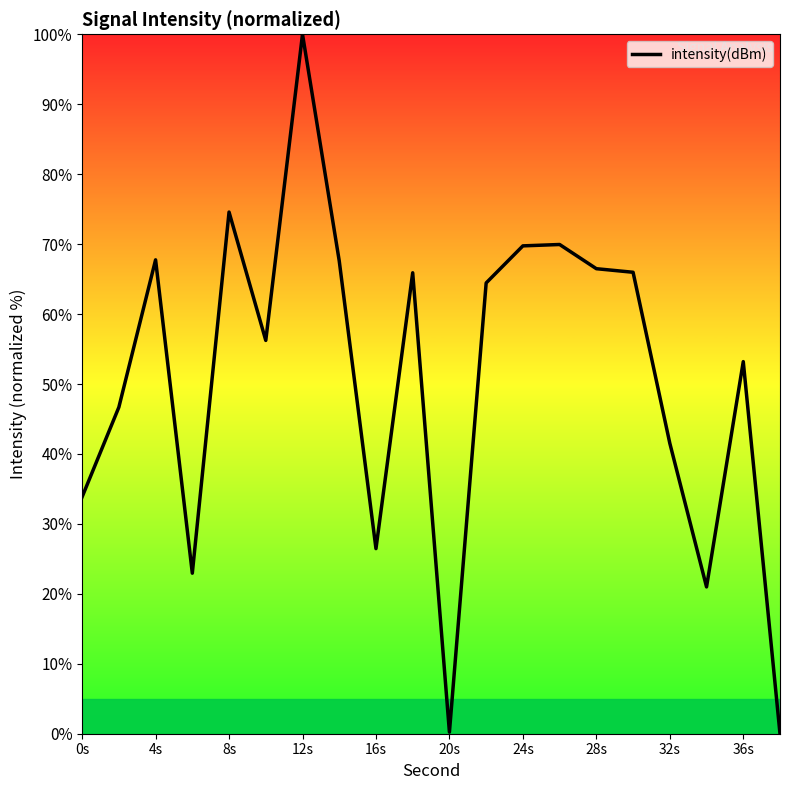

What is the maximum value shown in the chart?

100.0